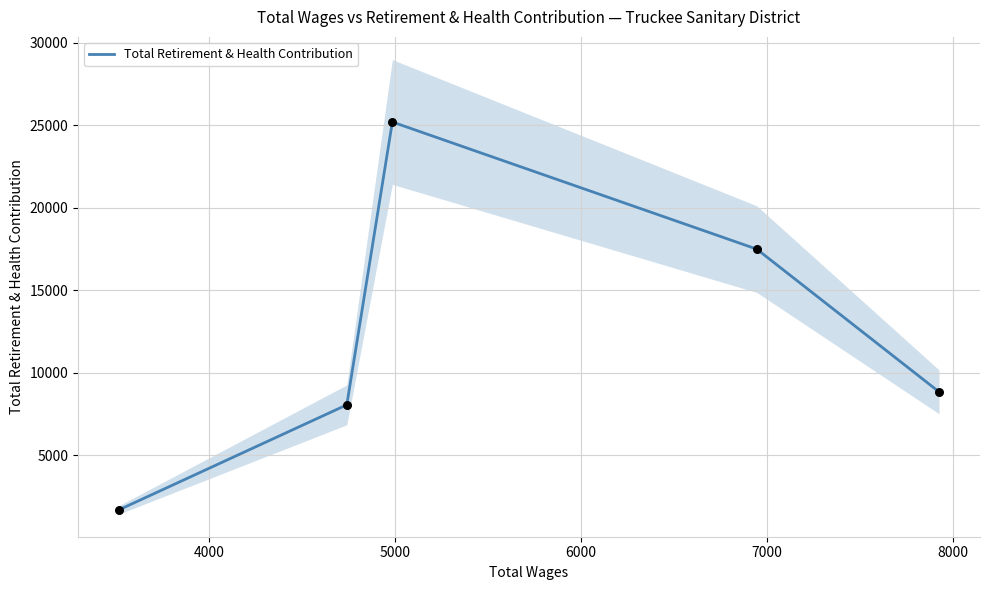

Between 7000 and 6000, which is larger?

6000